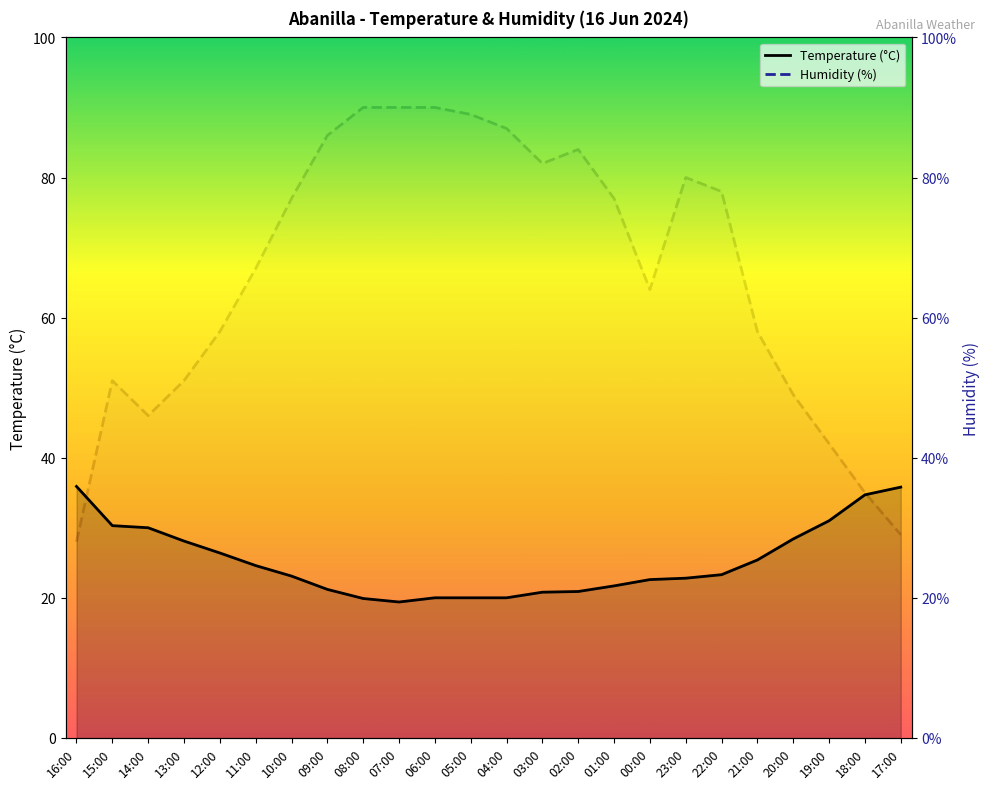

What are all the series names shown in the legend?

Temperature (°C), Humidity (%)